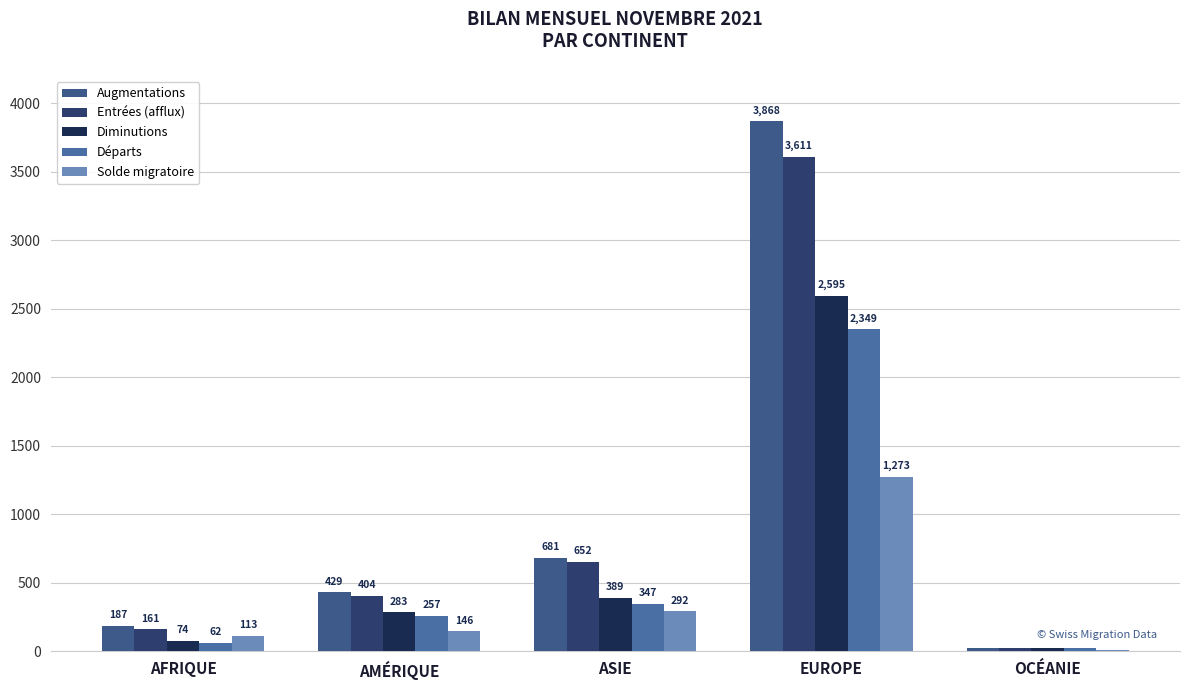

Is the value of Augmentations at OCÉANIE greater than the value of Départs at EUROPE?

No